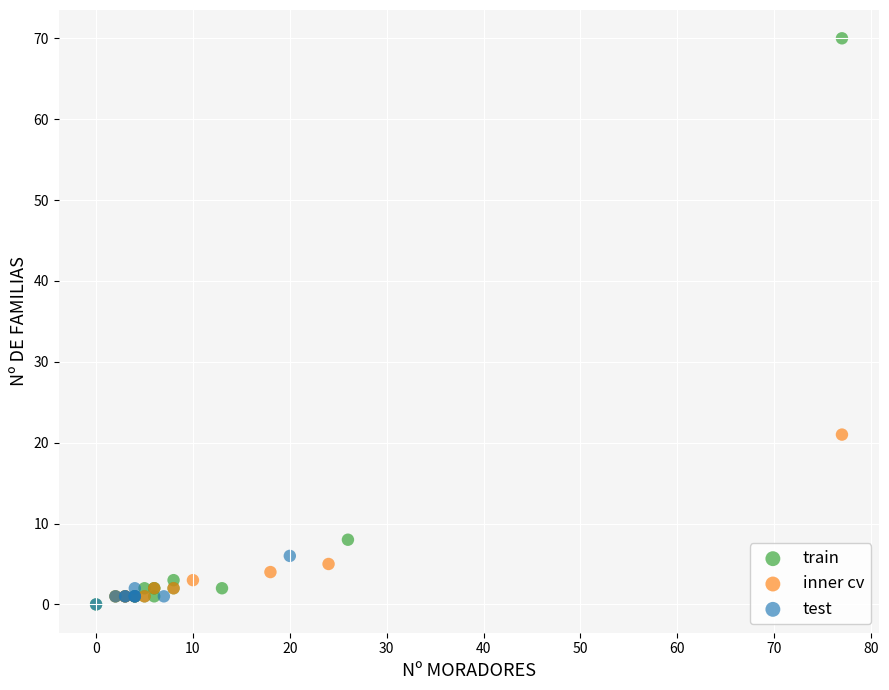

Which series contains the highest Y value?

train